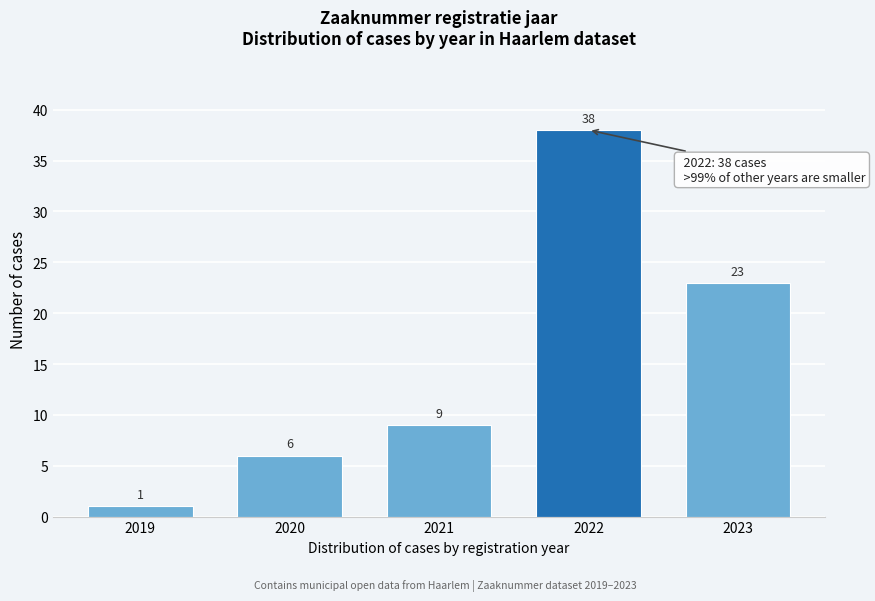

Reading right to left, transcribe all the data shown in this chart.

23	38	9	6	1